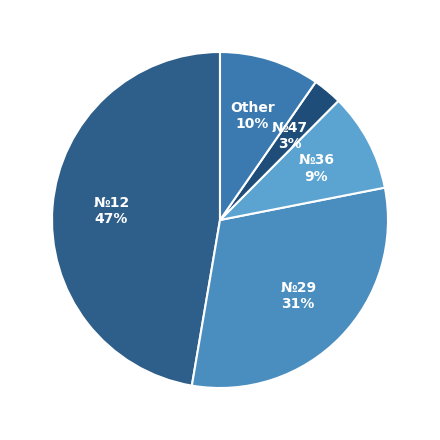

To the nearest percent, what is the average slice percentage?

20%